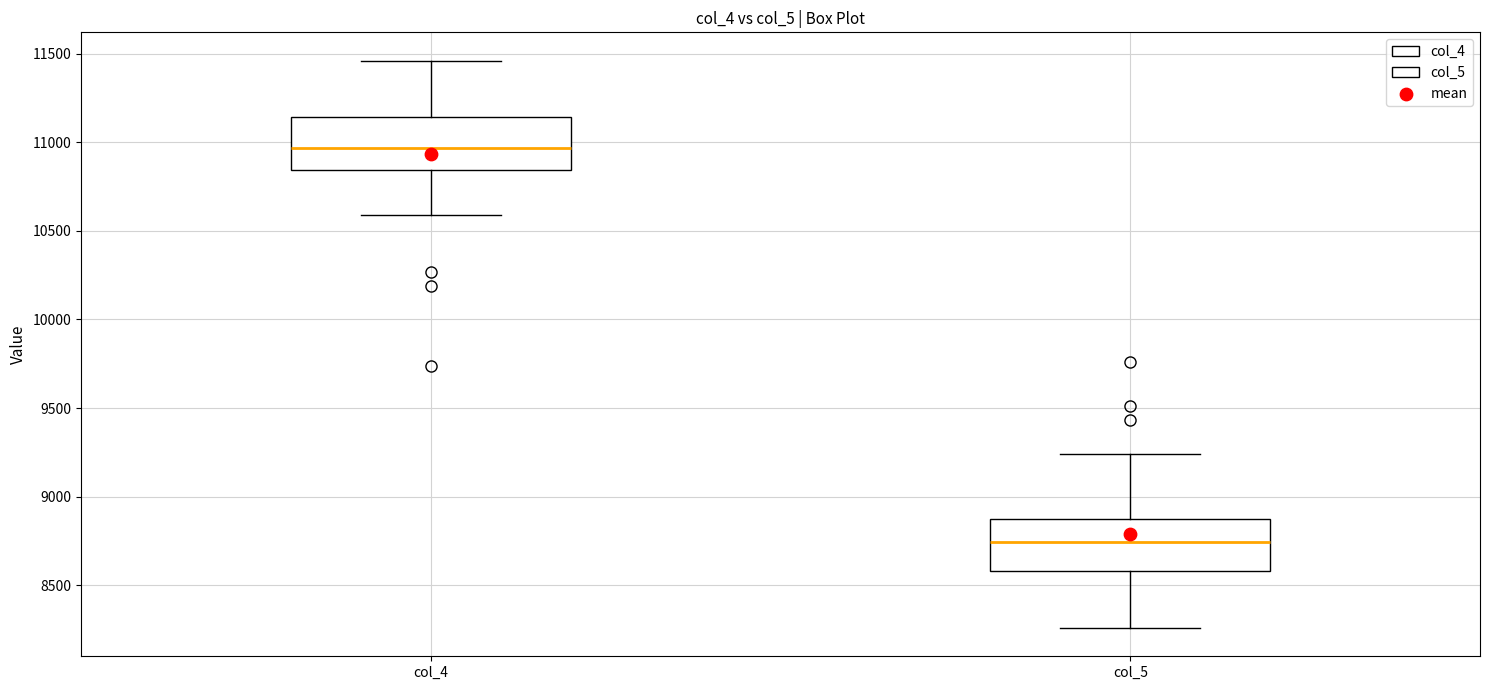

Reading left to right, transcribe this box plot: for each box, give where its median line is, the range the box spans, and where its two whiskers end, as read against the y-axis. The values are not printed on the chart, so give them approximately, as read against the axis.

col_4: median 10950, box 10850 to 11150, whiskers 10600 to 11450
col_5: median 8750, box 8600 to 8850, whiskers 8250 to 9250